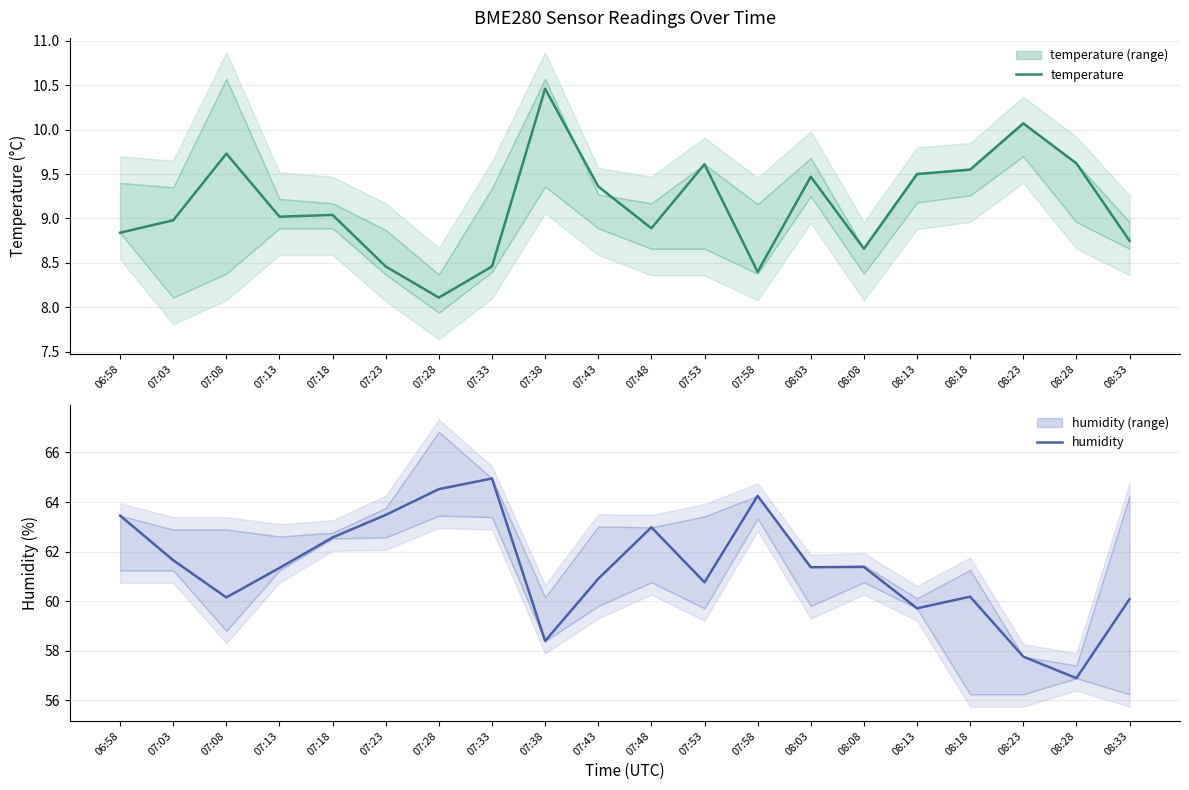

Reading left to right, what are all the values shown in this chart?

temperature: 8.8	9.0	9.7	9.0	9.0	8.5	8.1	8.5	10.5	9.4	8.9	9.6	8.4	9.5	8.7	9.5	9.6	10.1	9.6	8.8
humidity: 63.5	61.6	60.1	61.3	62.6	63.5	64.5	65.0	58.4	60.9	63.0	60.8	64.2	61.4	61.4	59.7	60.2	57.8	56.9	60.1